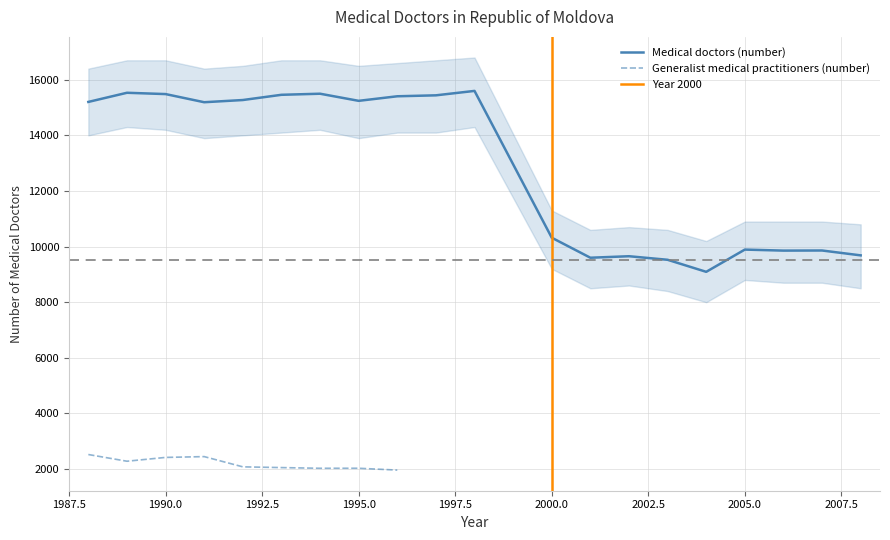

Is it true that the value at 1991 is 26269?

False